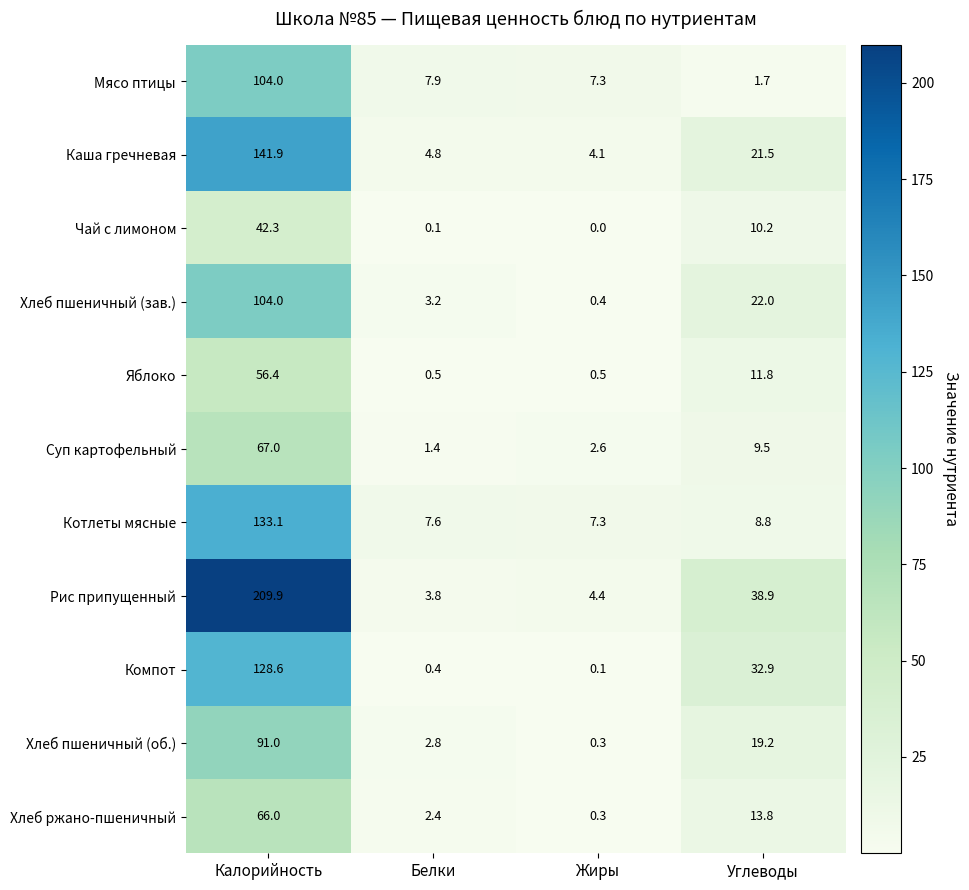

Count the number of categories in the chart.

4